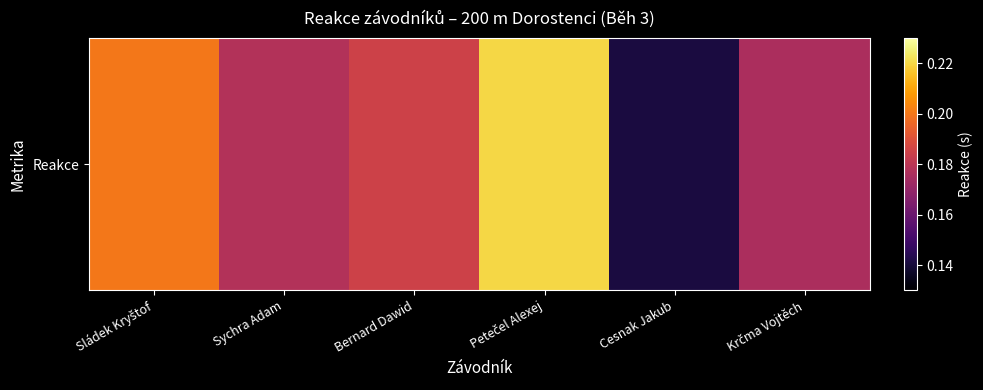

Count the number of categories in the chart.

6